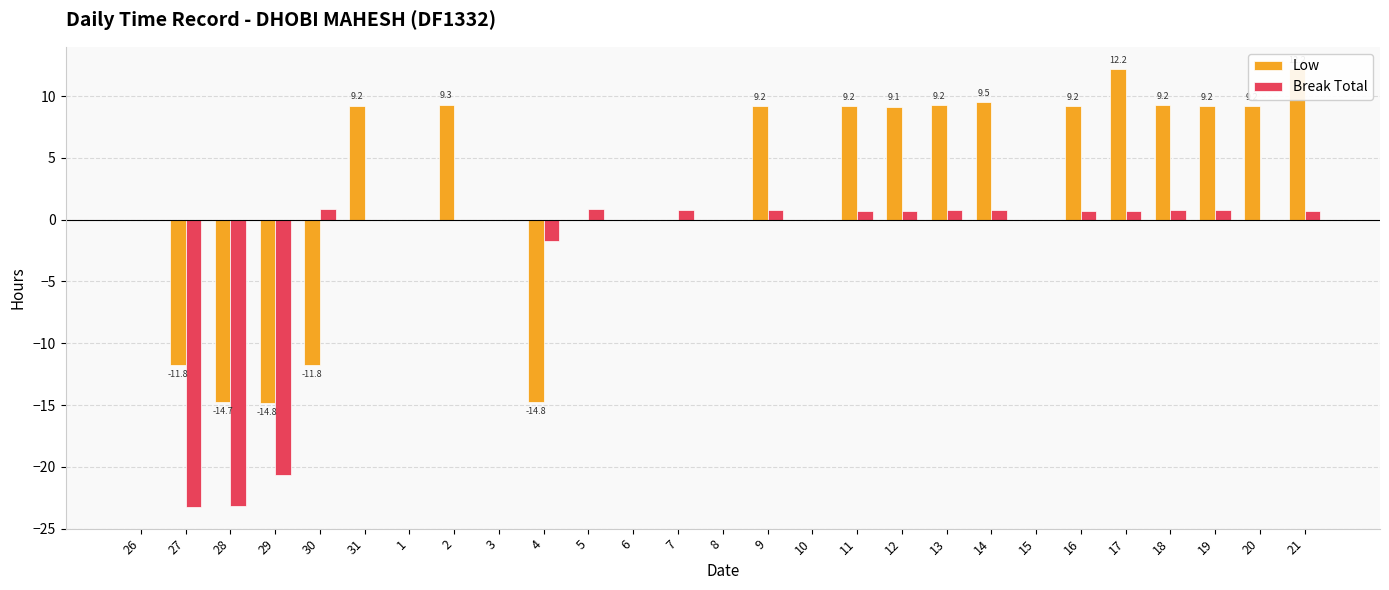

The Break Total series shows 16.4 at 20. True or false?

False